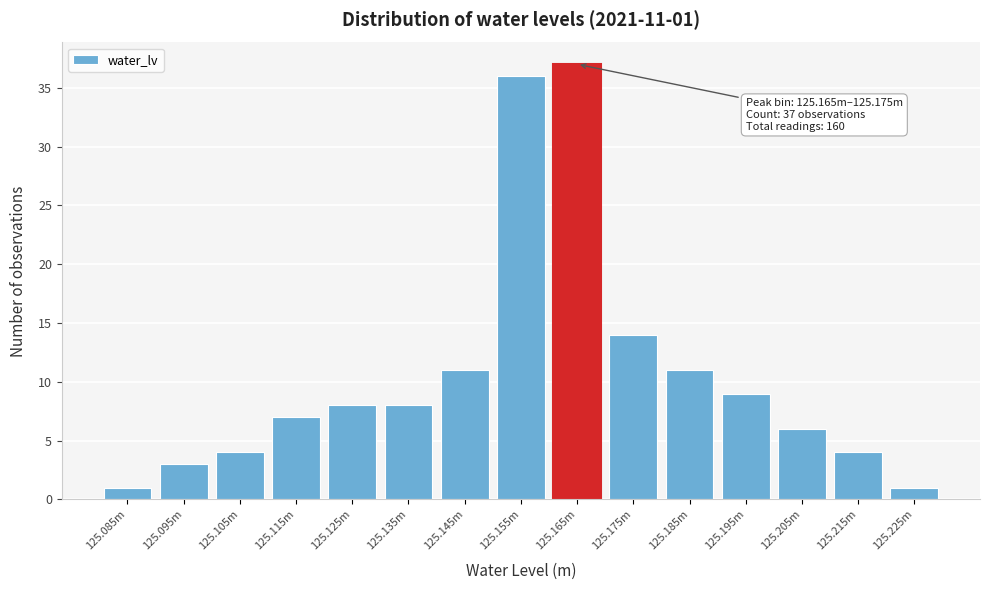

Reading right to left, what are all the values shown in this chart?

125.225m=1	125.215m=4	125.205m=6	125.195m=9	125.185m=11	125.175m=14	125.165m=37	125.155m=36	125.145m=11	125.135m=8	125.125m=8	125.115m=7	125.105m=4	125.095m=3	125.085m=1